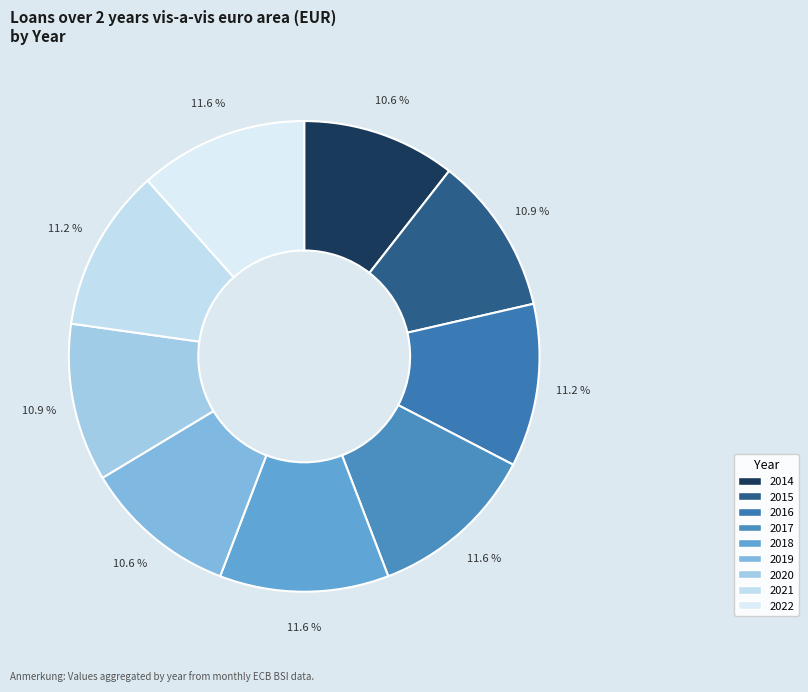

What percentage is the 2014 slice, to the nearest percent?

11%